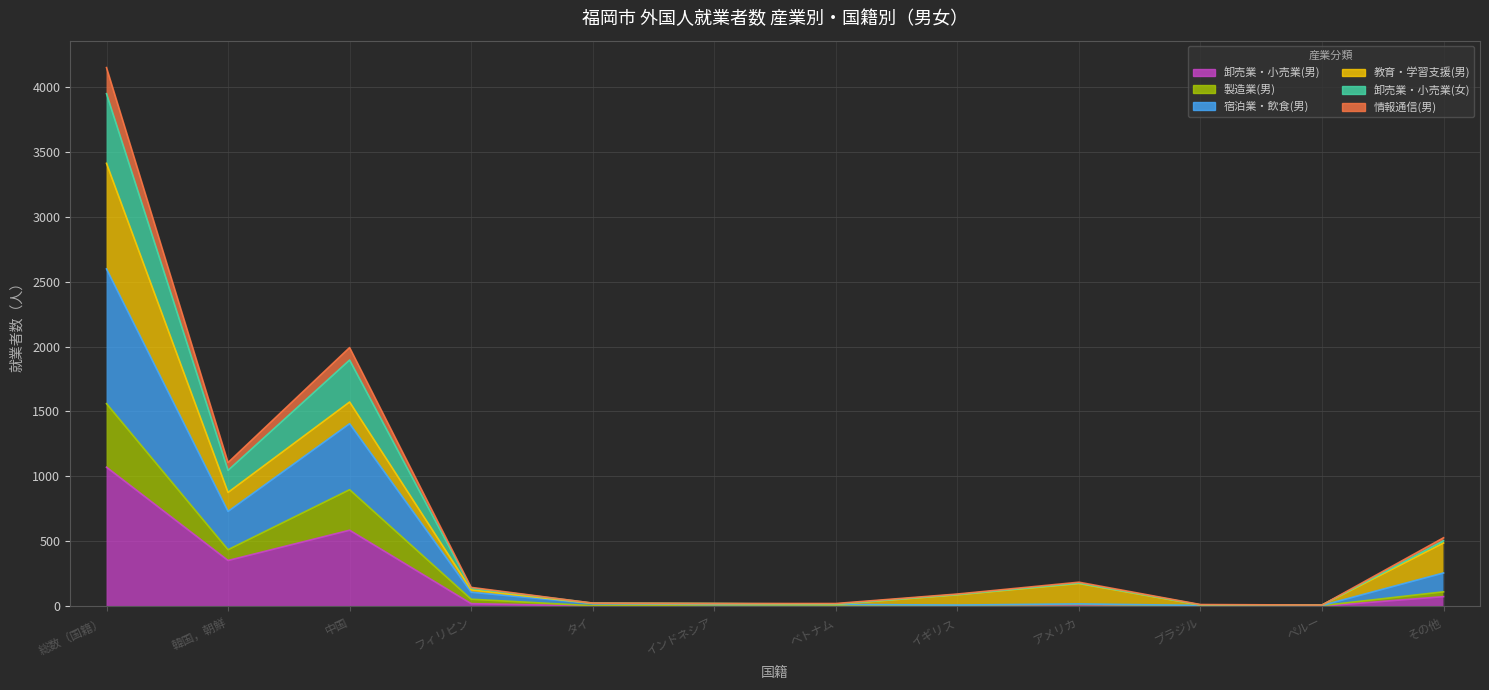

In 卸売業・小売業(男), how many points are lower than both neighbors (excluding endpoints)?

3